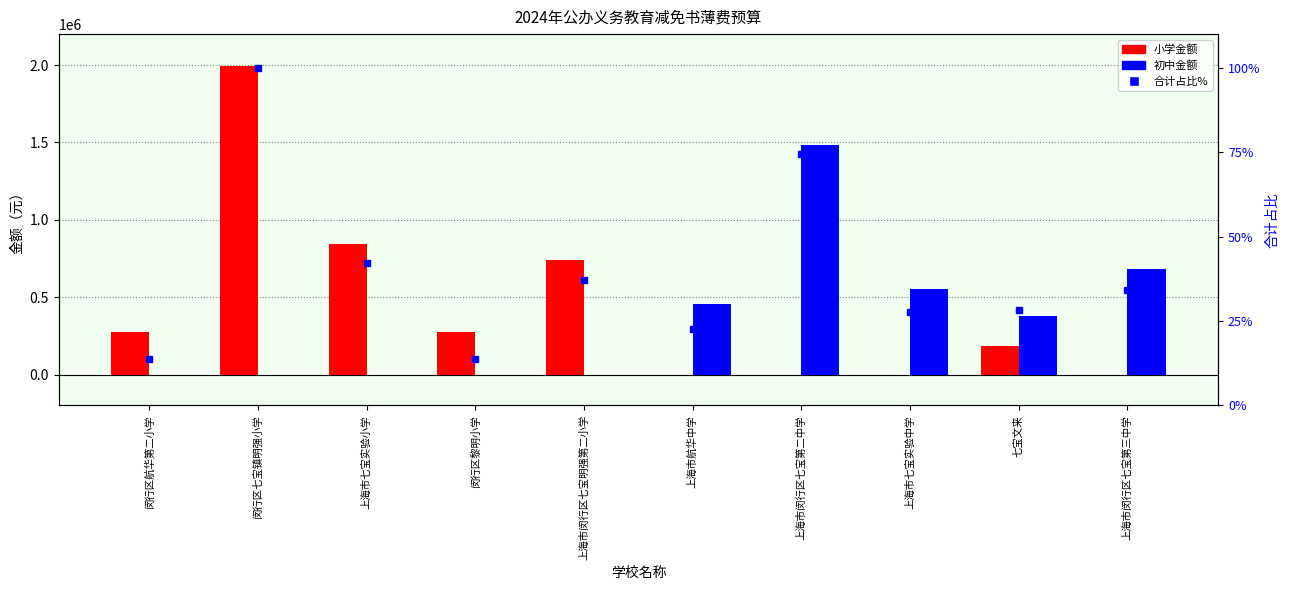

The value of 合计占比% at 闵行区七宝镇明强小学 is 154.2. True or false?

False